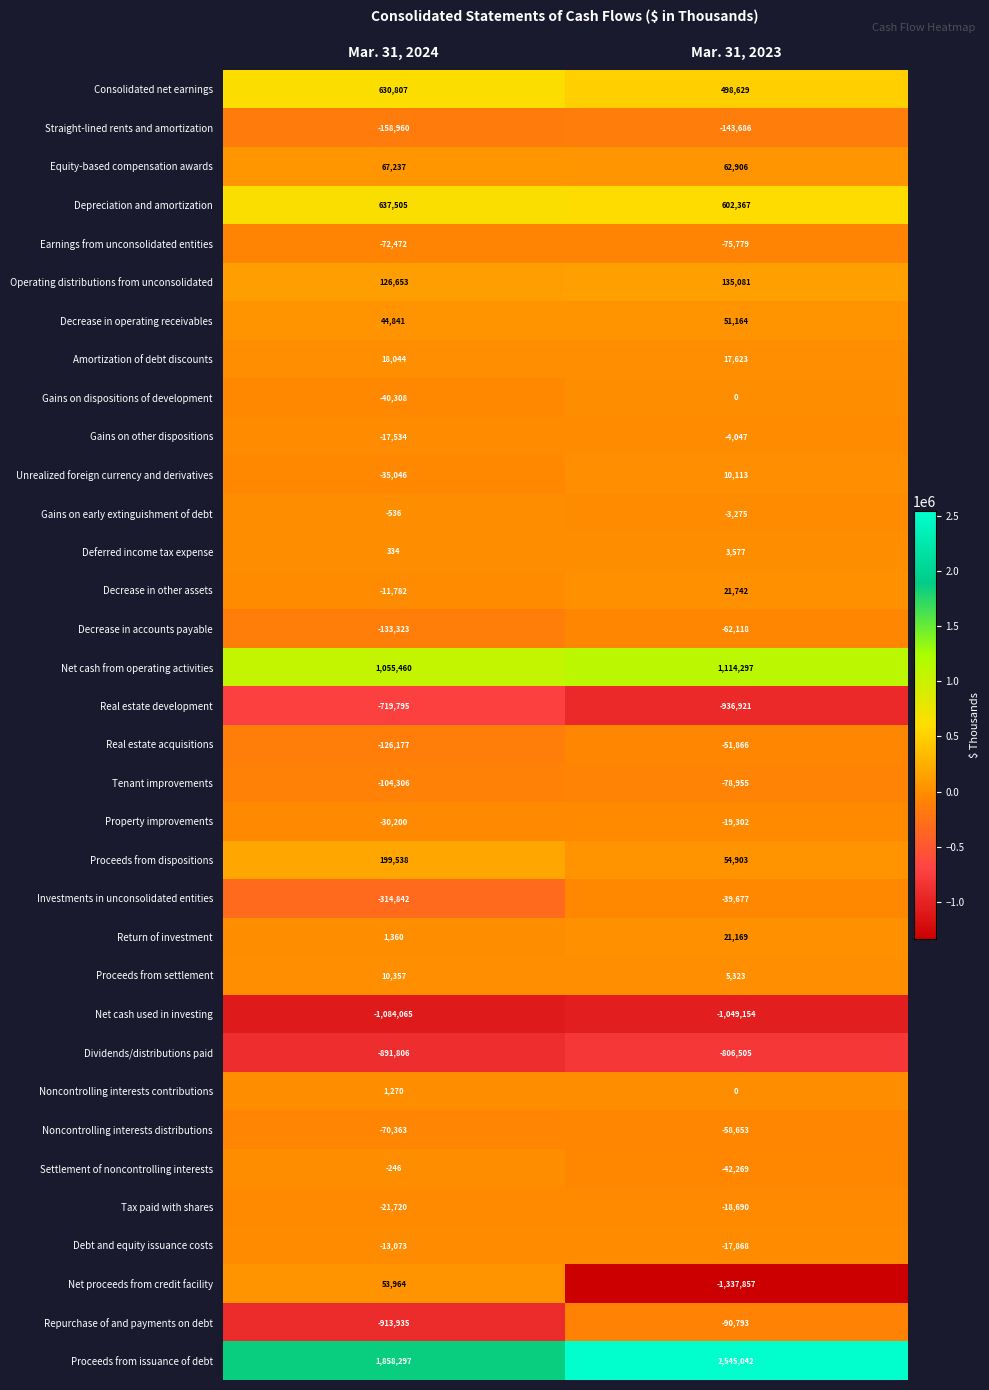

The value of Repurchase of and payments on debt at Mar. 31, 2024 is -1241268. True or false?

False